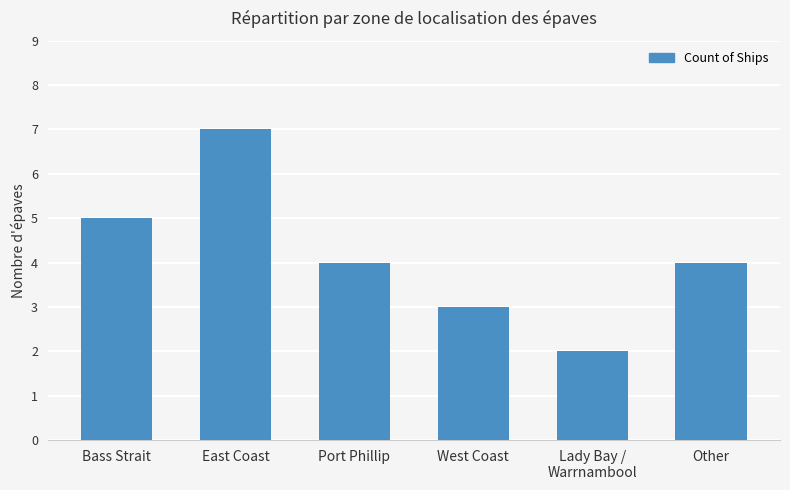

Reading left to right, transcribe all the data shown in this chart.

5	7	4	3	2	4